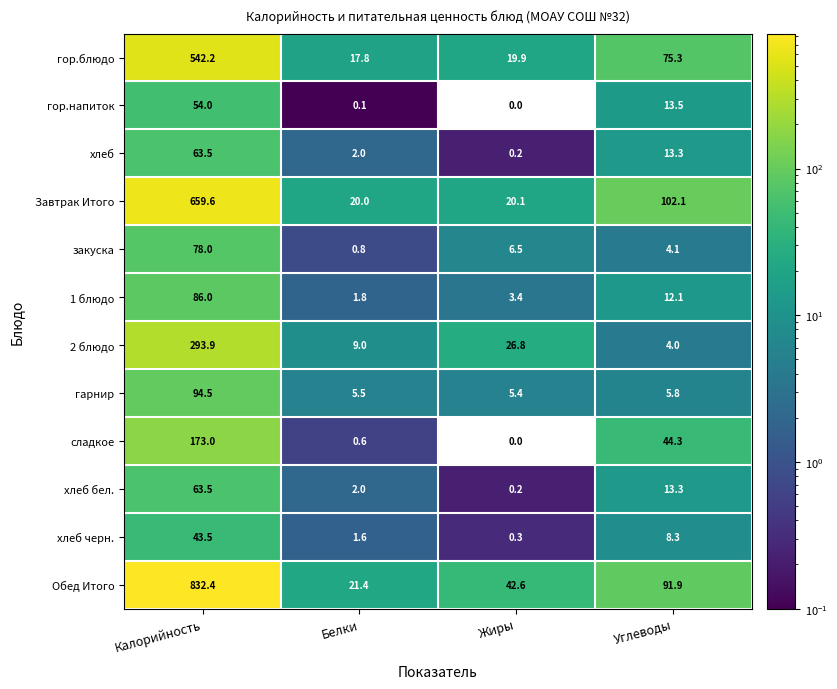

At which category is the sum across all series the highest?

Калорийность